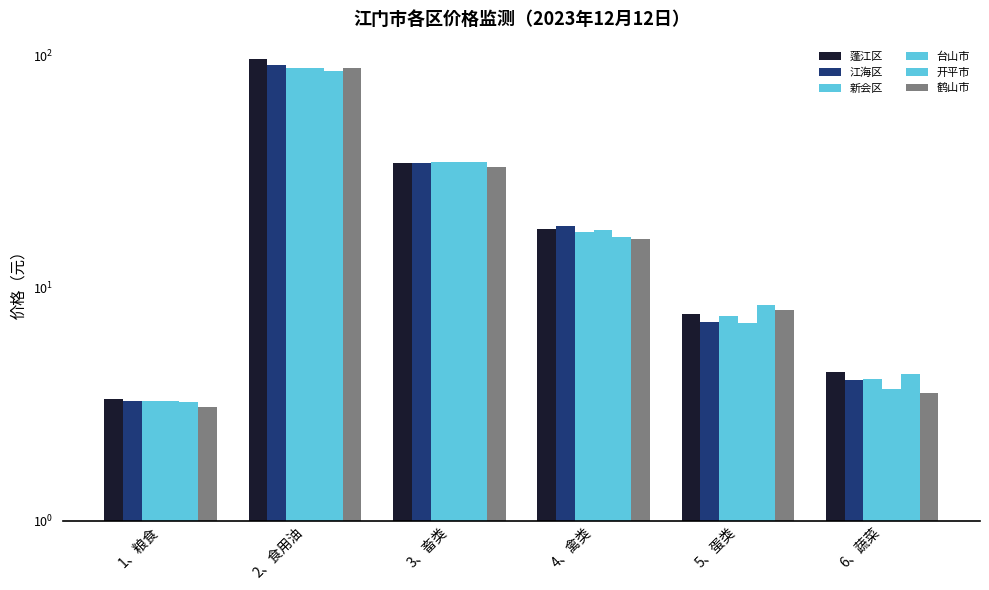

What are all the series names shown in the legend?

蓬江区, 江海区, 新会区, 台山市, 开平市, 鹤山市